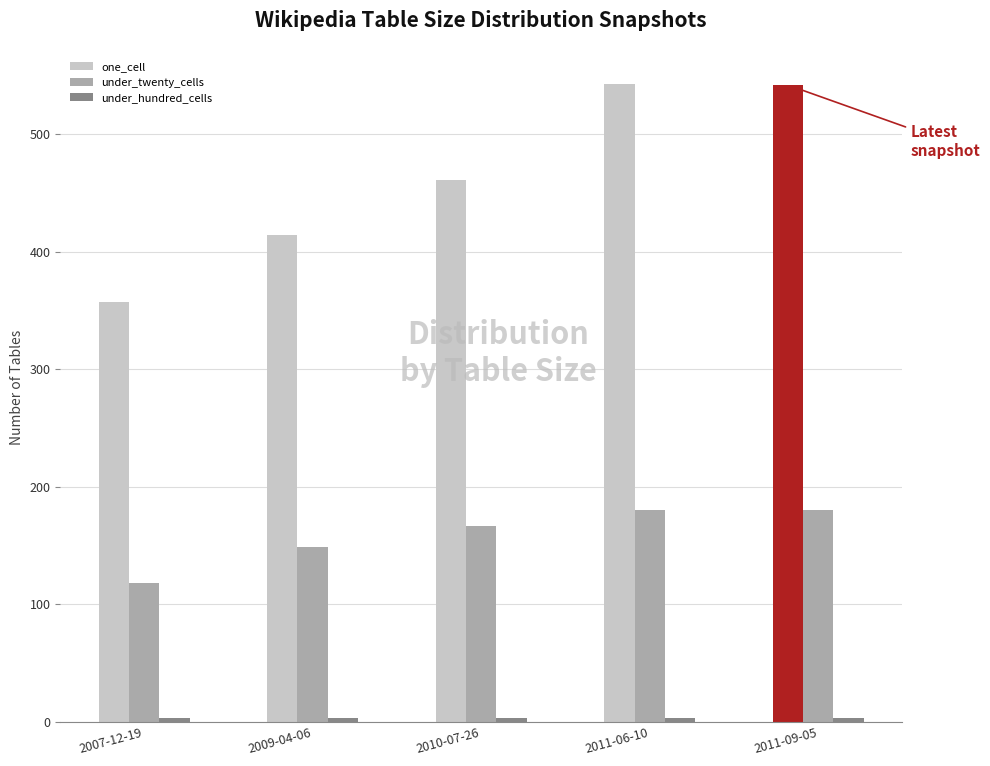

Which series has the widest spread of values?

one_cell